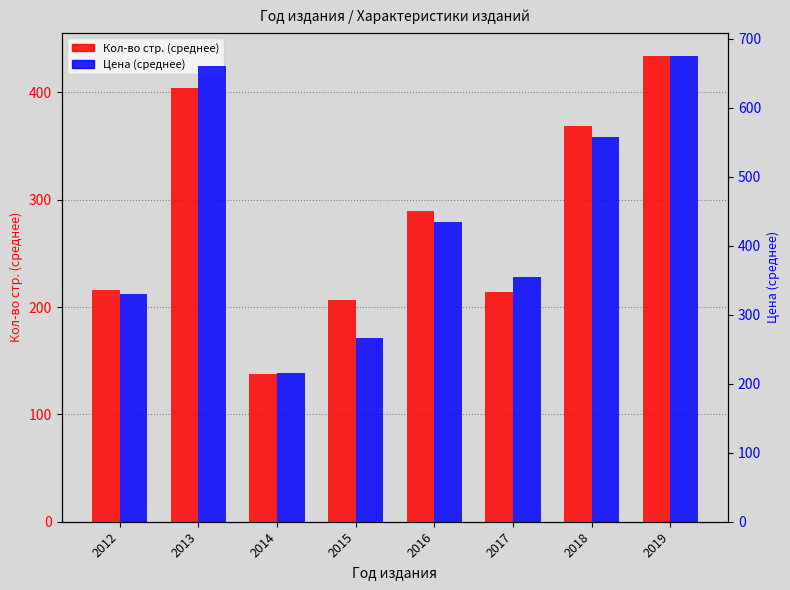

What is the value of the Цена bar at the 2nd from the left?

660.0